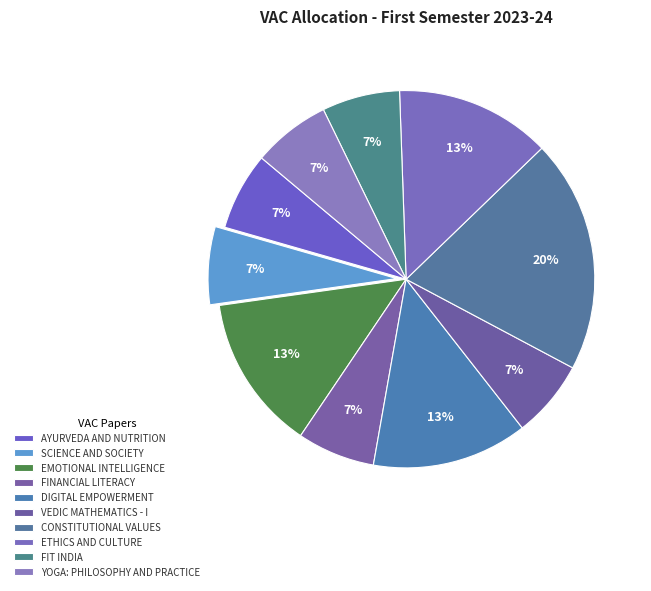

Count the number of slices in the pie.

10